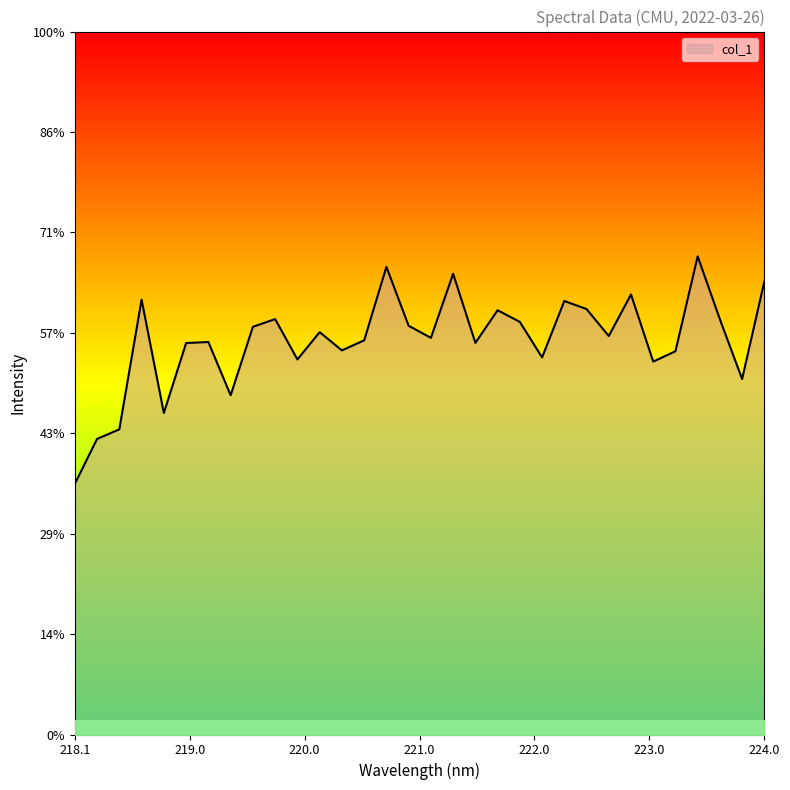

Which label corresponds to the smallest value in the chart?

218.1